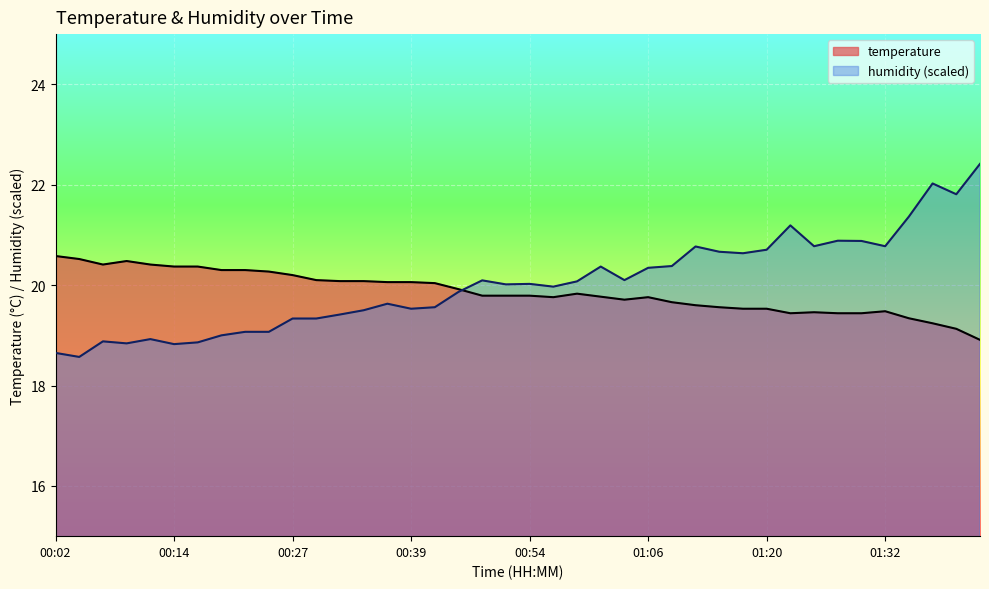

The temperature series shows 34.9 at 00:02. True or false?

False